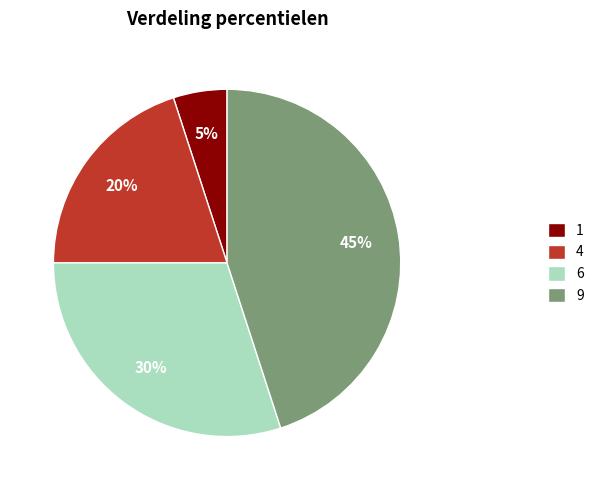

Rank the categories by value from highest to lowest.

9, 6, 4, 1